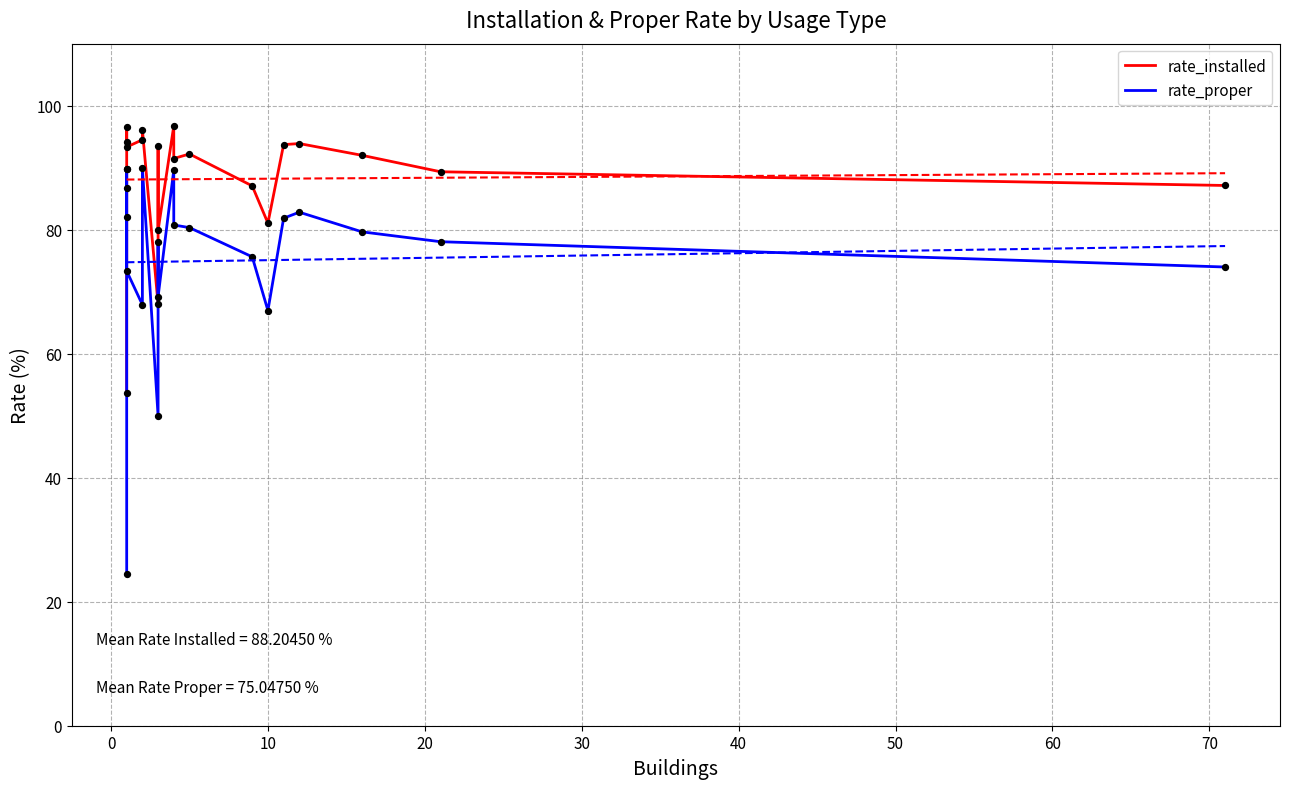

Which series contains the lowest Y value?

rate_proper